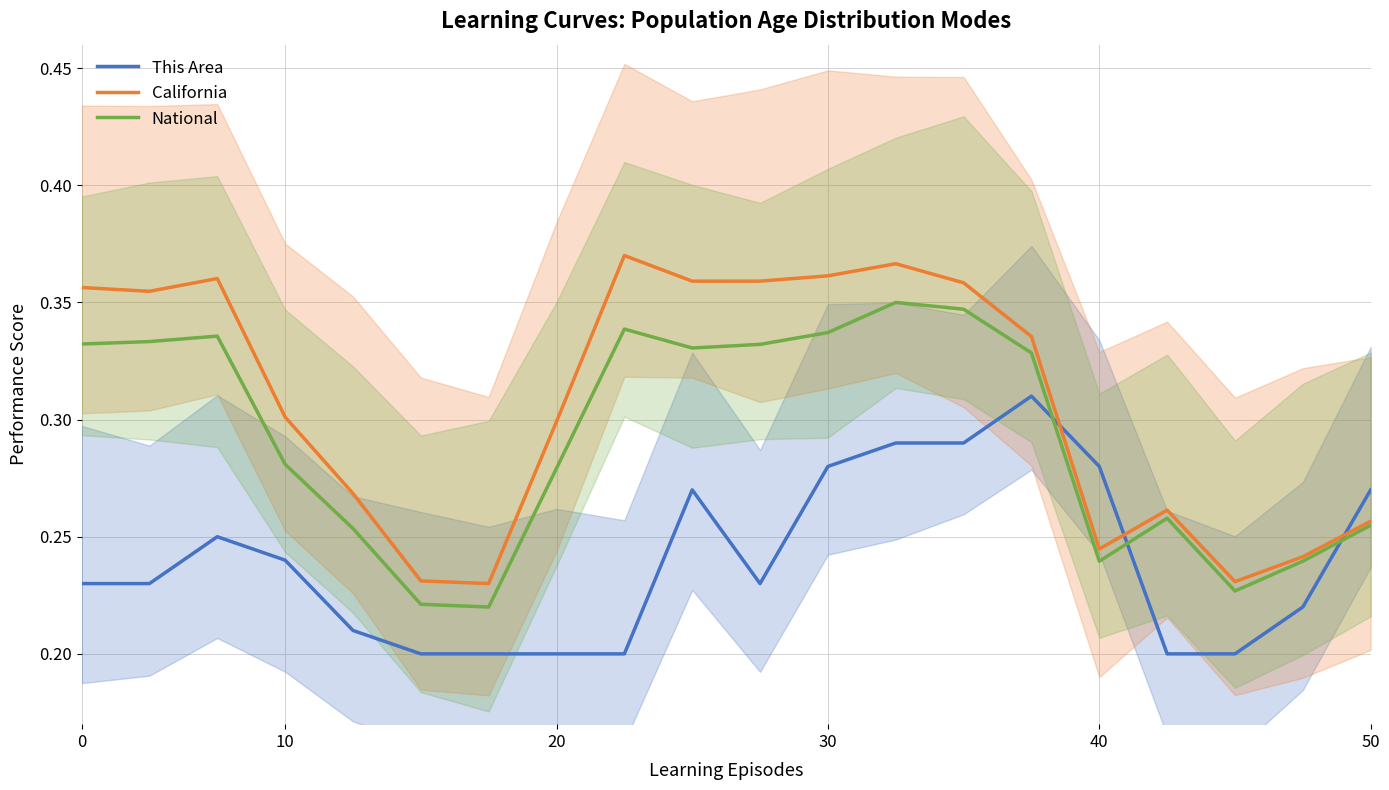

Is it true that National equals 0.5 at 0?

False